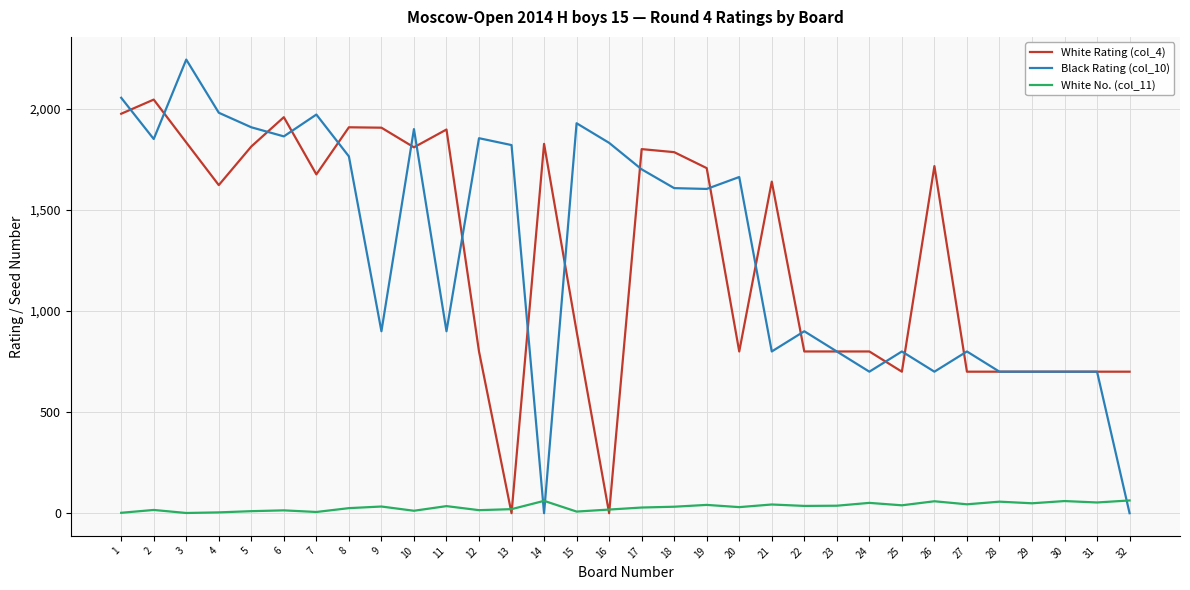

Which series has the largest range (max minus min)?

Black Rating (col_10)